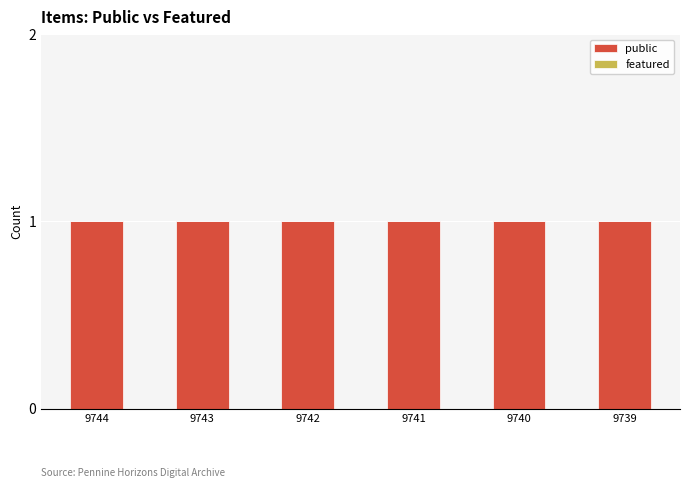

Reading left to right, transcribe all the data shown in this chart.

public: 9744=1	9743=1	9742=1	9741=1	9740=1	9739=1
featured: 9744=0	9743=0	9742=0	9741=0	9740=0	9739=0